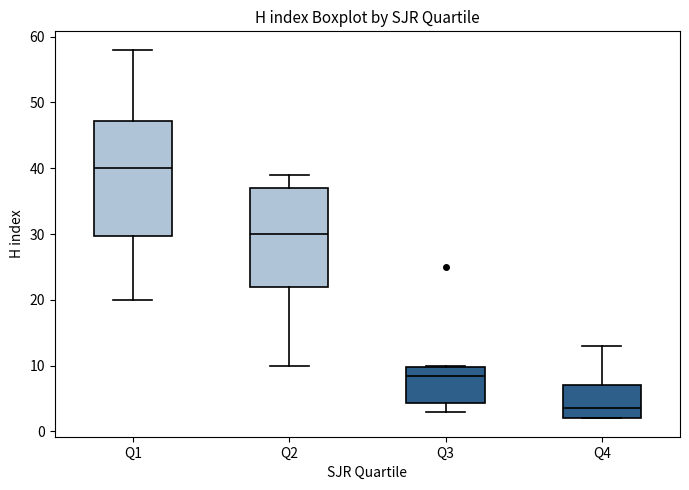

Reading left to right, transcribe this box plot: for each box, give where its median line is, the range the box spans, and where its two whiskers end, as read against the y-axis. The values are not printed on the chart, so give them approximately, as read against the axis.

Q1: median 40, box 30 to 47, whiskers 20 to 58
Q2: median 30, box 22 to 37, whiskers 10 to 39
Q3: median 9, box 4 to 10, whiskers 3 to 10
Q4: median 4, box 2 to 7, whiskers 2 to 13